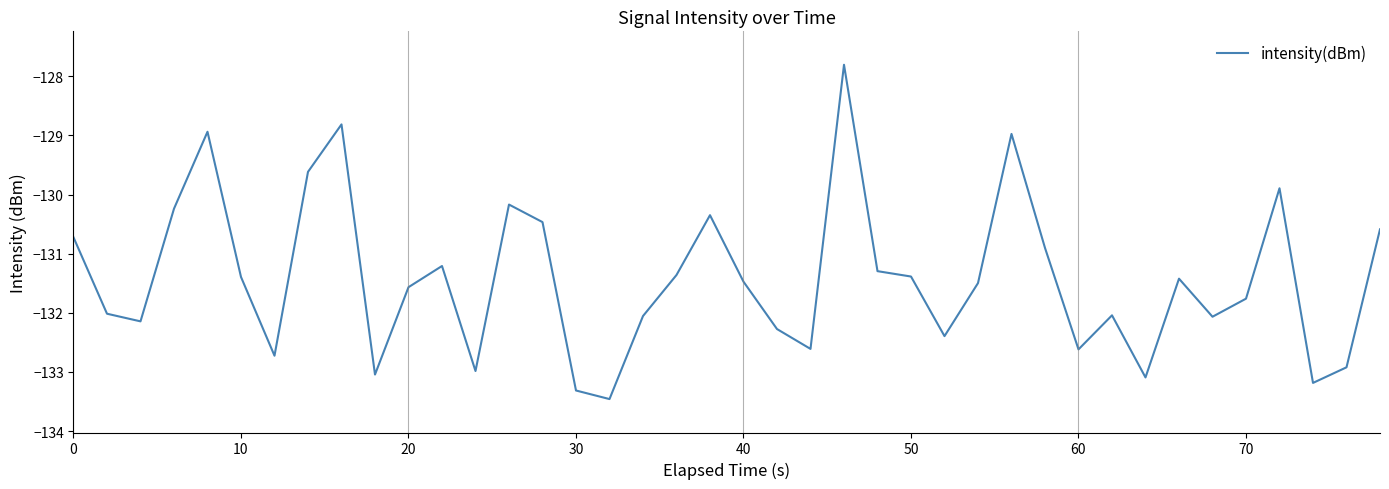

What is the greatest value displayed?

-127.8